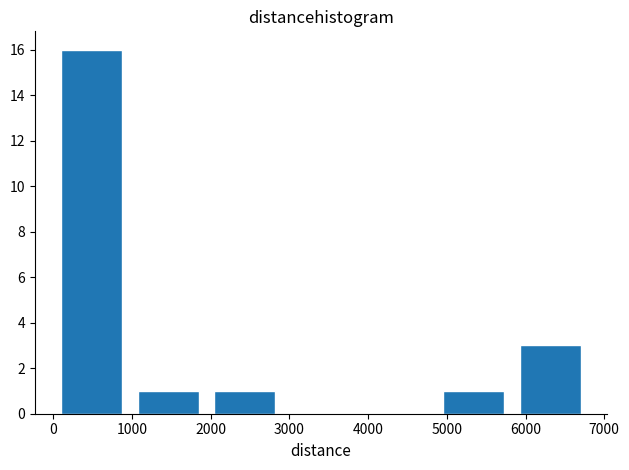

Reading left to right, list every bar in this chart as the range it spans on the x-axis followed by its height. Neither the bar edges nor the heights are printed on the chart, so give them approximately, as read against the axes.

0 to 1000: 16
1000 to 1900: 1
1900 to 2900: 1
2900 to 3900: 0
3900 to 4900: 0
4900 to 5800: 1
5800 to 6800: 3